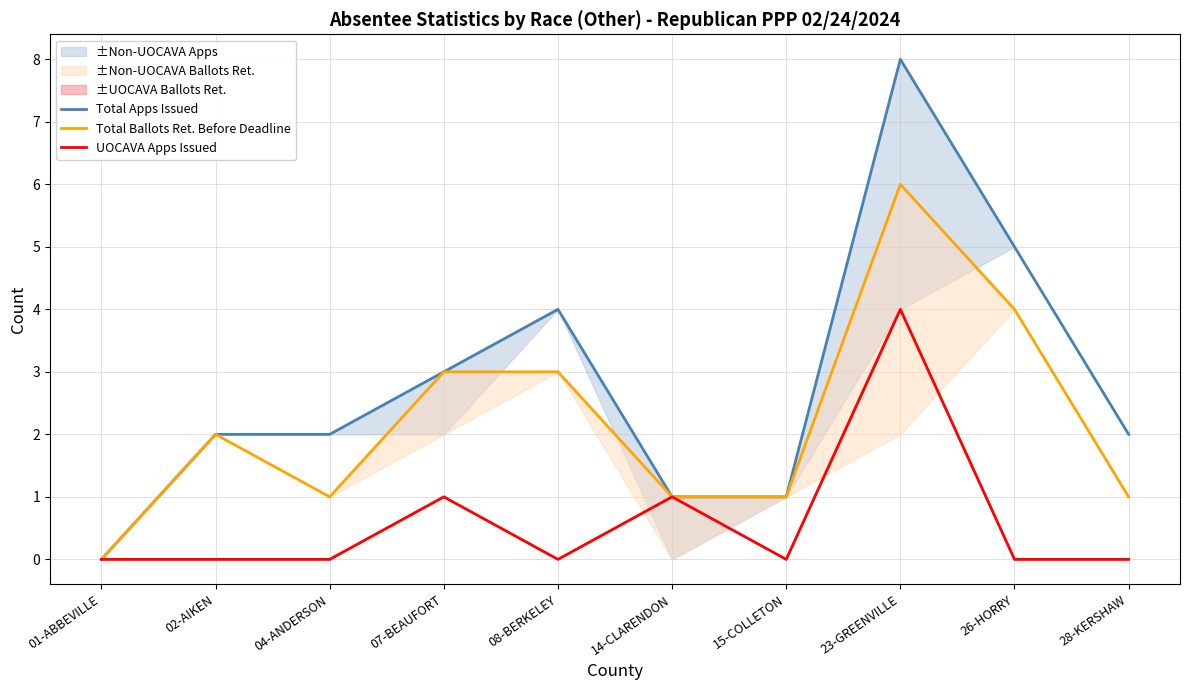

True or false: UOCAVA Apps Issued and Total Ballots Ret. Before Deadline intersect in this chart.

False